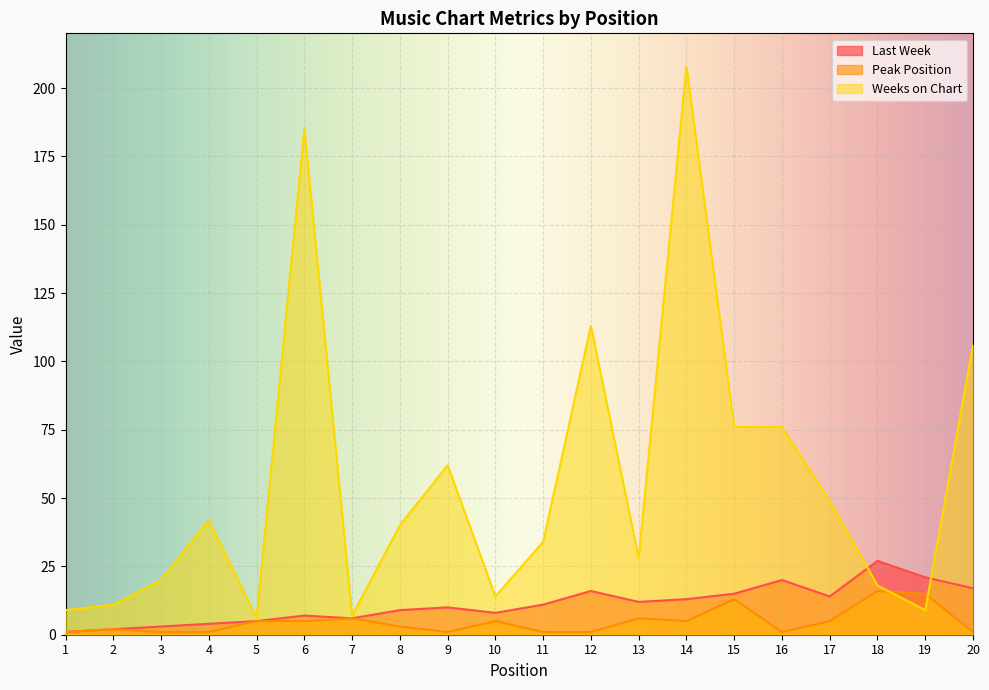

In Peak Position, how many points are higher than both neighbors (excluding endpoints)?

6